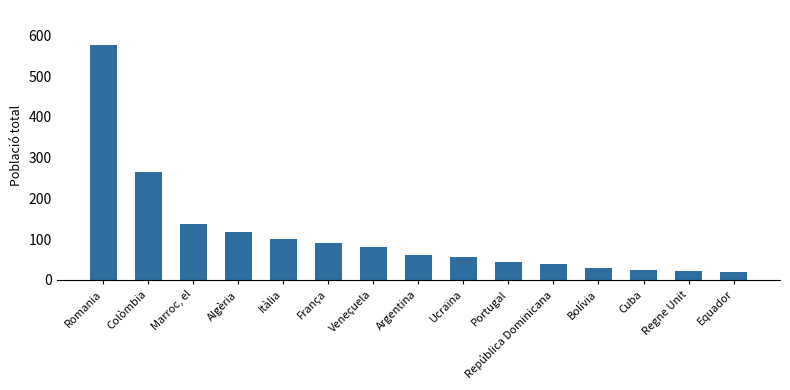

What is the difference between the maximum and minimum values?

556